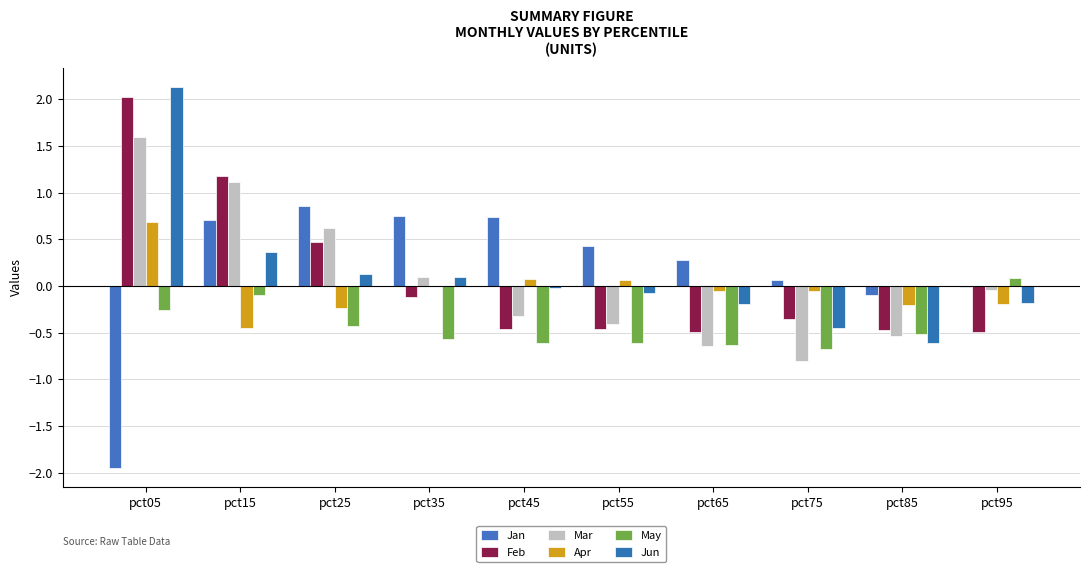

Reading right to left, list all the values displayed in this chart.

Jan: pct95=-0.0	pct85=-0.1	pct75=0.1	pct65=0.3	pct55=0.4	pct45=0.7	pct35=0.8	pct25=0.9	pct15=0.7	pct05=-1.9
Feb: pct95=-0.5	pct85=-0.5	pct75=-0.4	pct65=-0.5	pct55=-0.5	pct45=-0.5	pct35=-0.1	pct25=0.5	pct15=1.2	pct05=2.0
Mar: pct95=-0.0	pct85=-0.5	pct75=-0.8	pct65=-0.6	pct55=-0.4	pct45=-0.3	pct35=0.1	pct25=0.6	pct15=1.1	pct05=1.6
Apr: pct95=-0.2	pct85=-0.2	pct75=-0.1	pct65=-0.1	pct55=0.1	pct45=0.1	pct35=-0.0	pct25=-0.2	pct15=-0.5	pct05=0.7
May: pct95=0.1	pct85=-0.5	pct75=-0.7	pct65=-0.6	pct55=-0.6	pct45=-0.6	pct35=-0.6	pct25=-0.4	pct15=-0.1	pct05=-0.3
Jun: pct95=-0.2	pct85=-0.6	pct75=-0.4	pct65=-0.2	pct55=-0.1	pct45=-0.0	pct35=0.1	pct25=0.1	pct15=0.4	pct05=2.1